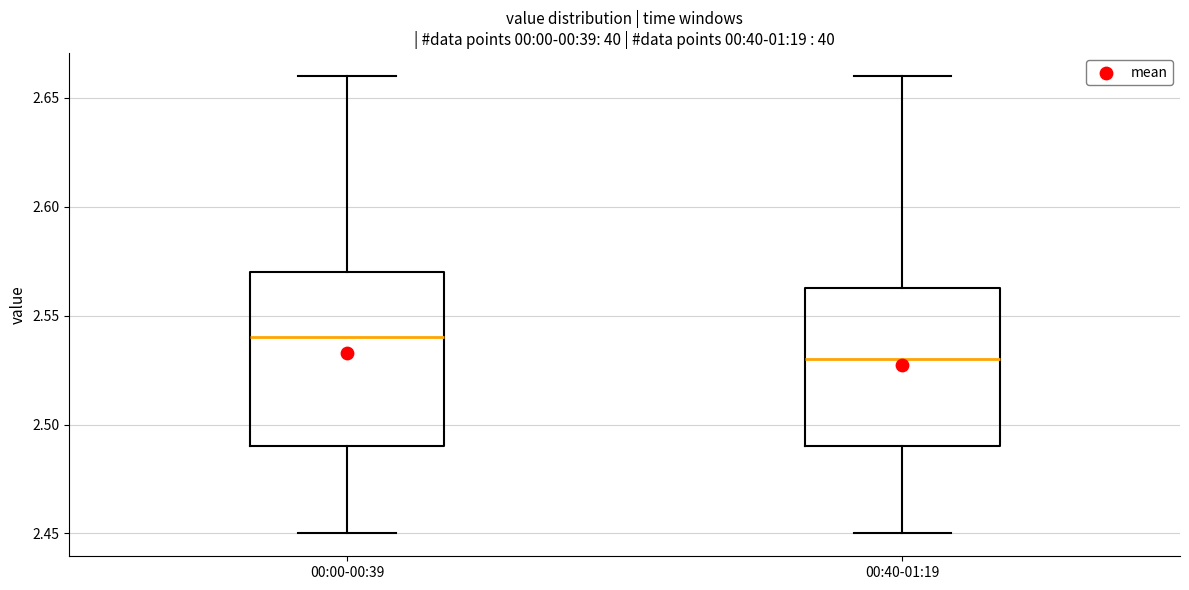

Which box has the highest median line?

00:00-00:39